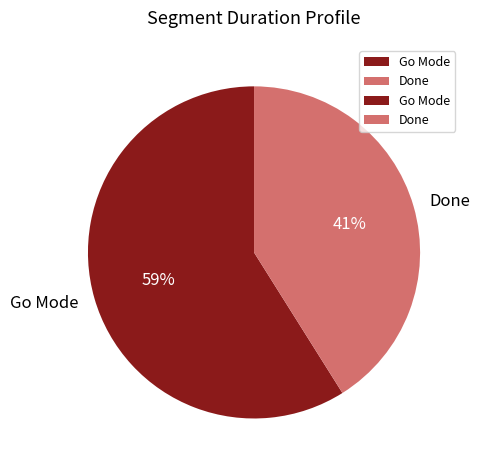

To the nearest percent, what is the difference between the largest and smallest slice percentages?

18%